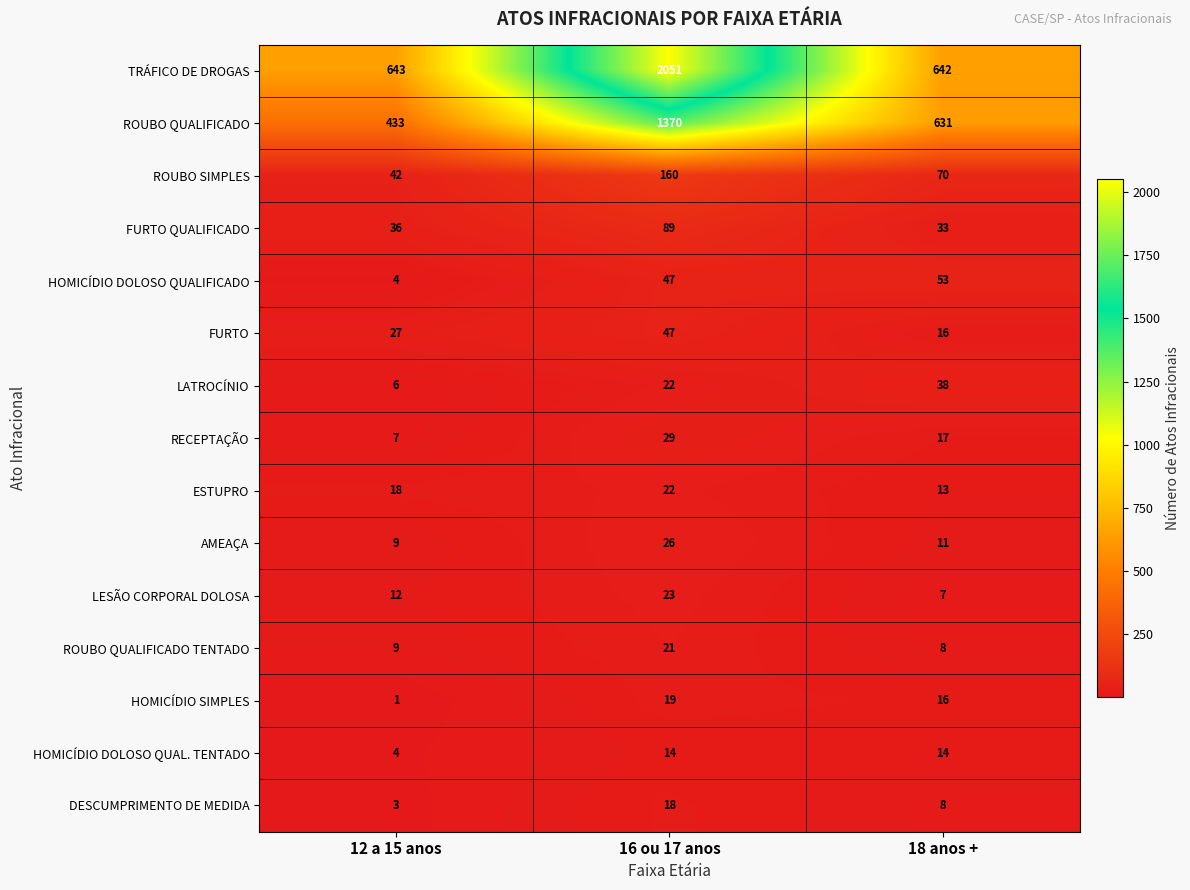

True or false: HOMICÍDIO SIMPLES has a value of 1 at 12 a 15 anos.

True